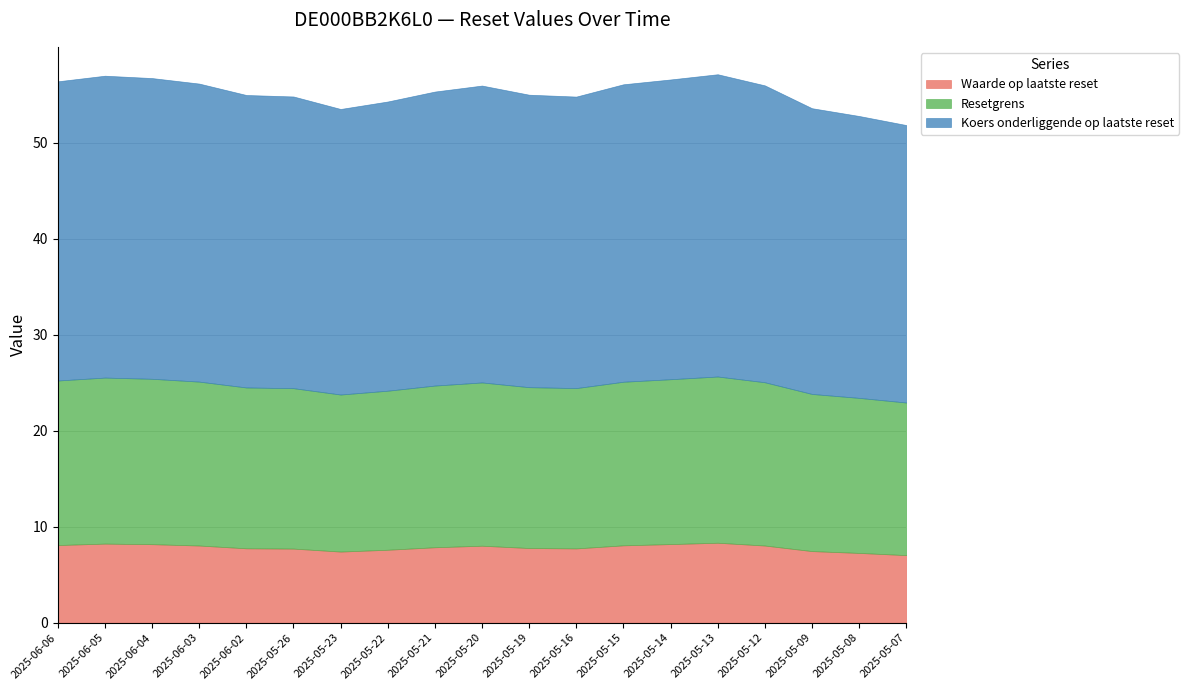

Rank the series by their maximum value, from highest to lowest.

Koers onderliggende op laatste reset, Resetgrens, Waarde op laatste reset